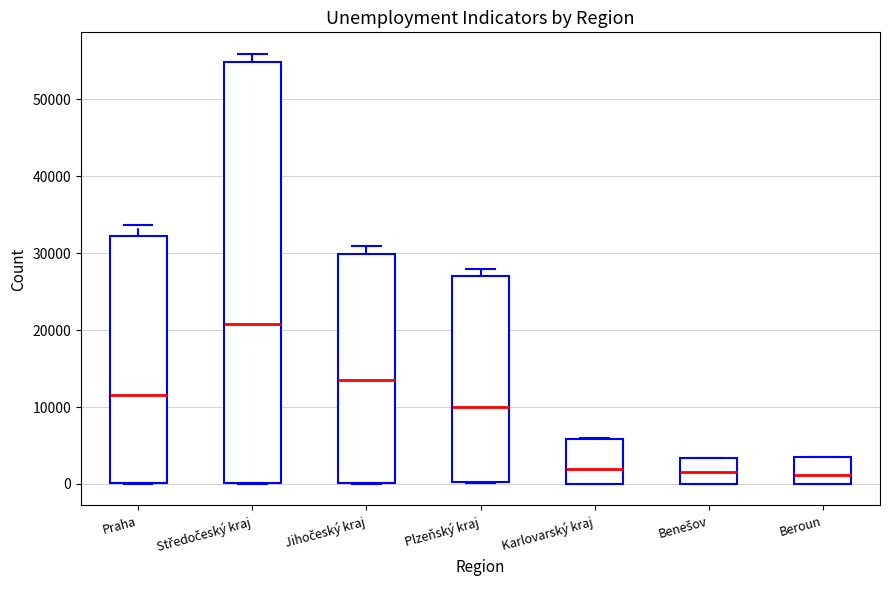

Where does the upper whisker of the box for Praha end on the y-axis? The values are not printed on the chart, so give them approximately, as read against the axis.

34000